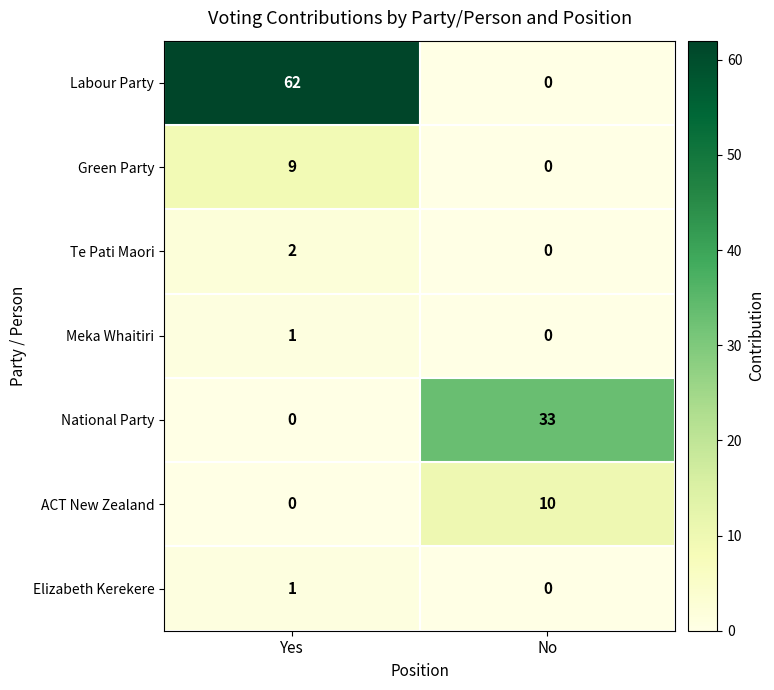

What is the maximum value shown in the chart?

62